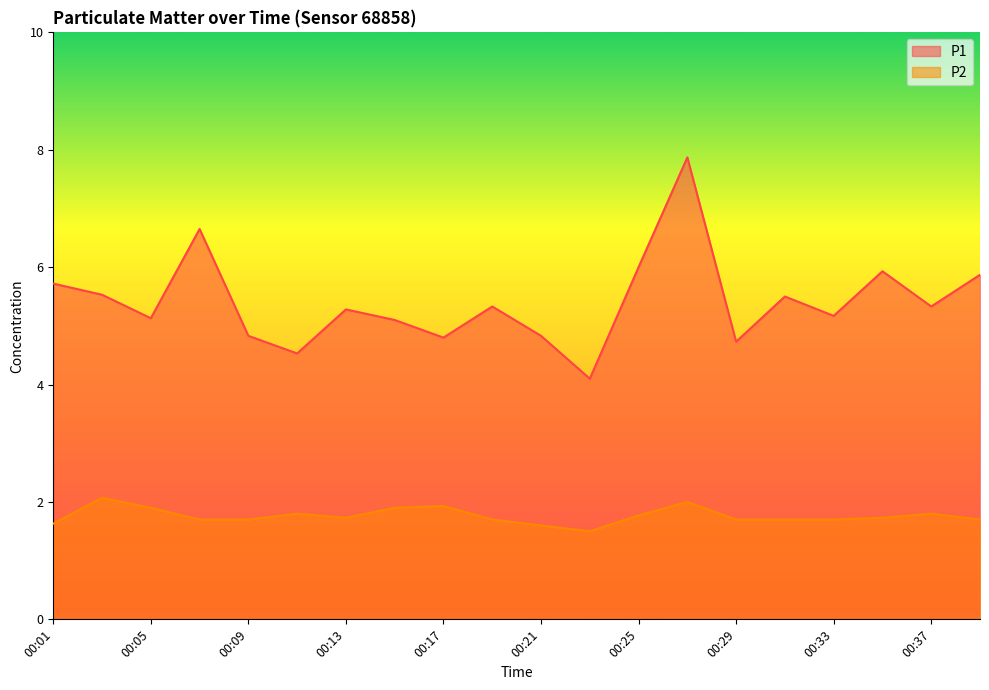

Is it true that P1 equals 6.7 at 00:29?

False